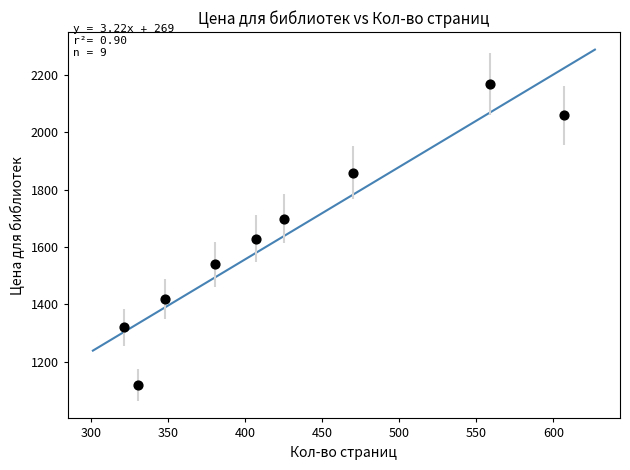

What is the range of Y values (max minus min)?

1050